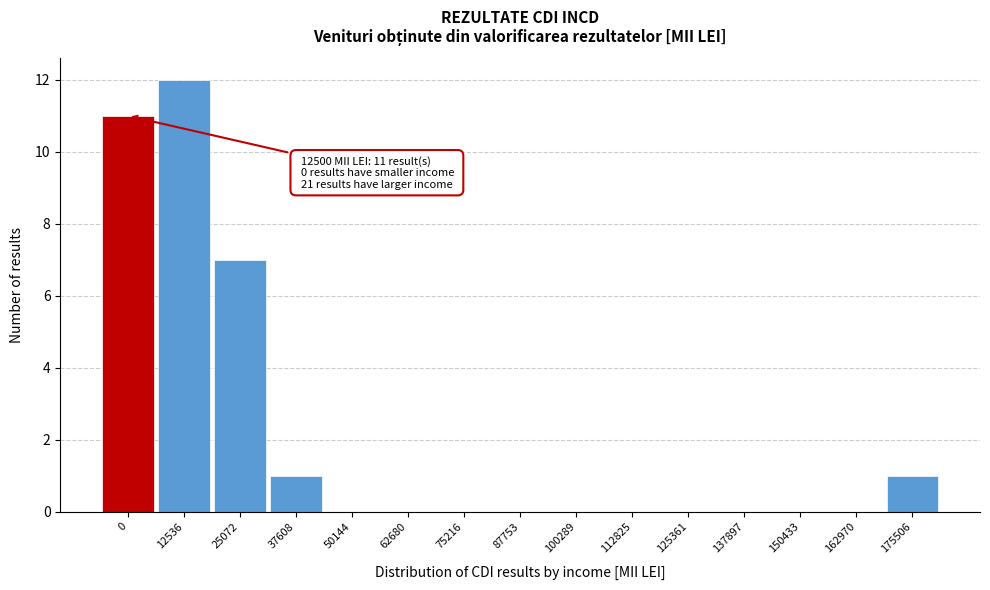

Reading left to right, list all the values displayed in this chart.

0=11	12536=12	25072=7	37608=1	50144=0	62680=0	75216=0	87753=0	100289=0	112825=0	125361=0	137897=0	150433=0	162970=0	175506=1